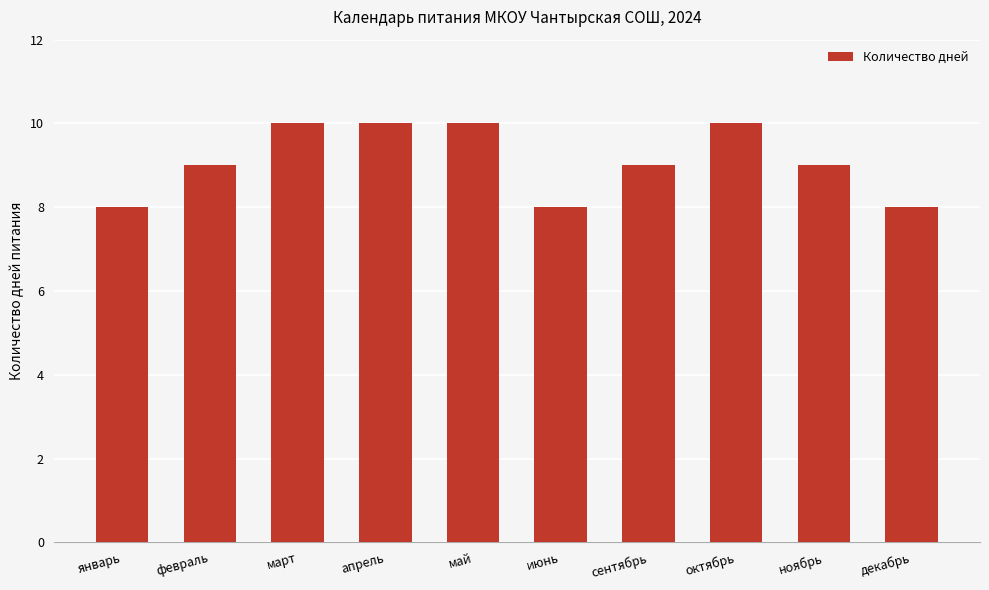

What is the maximum value shown in the chart?

10